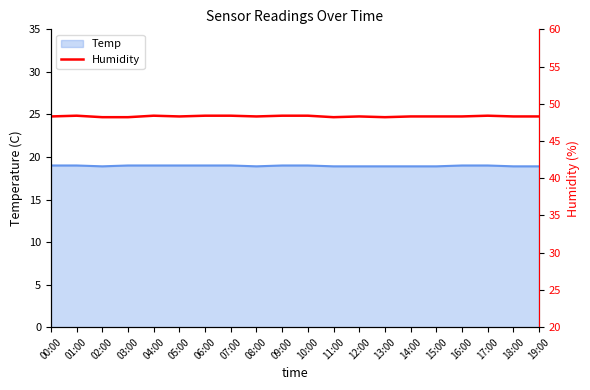

How many values are between 48 and 49?

20